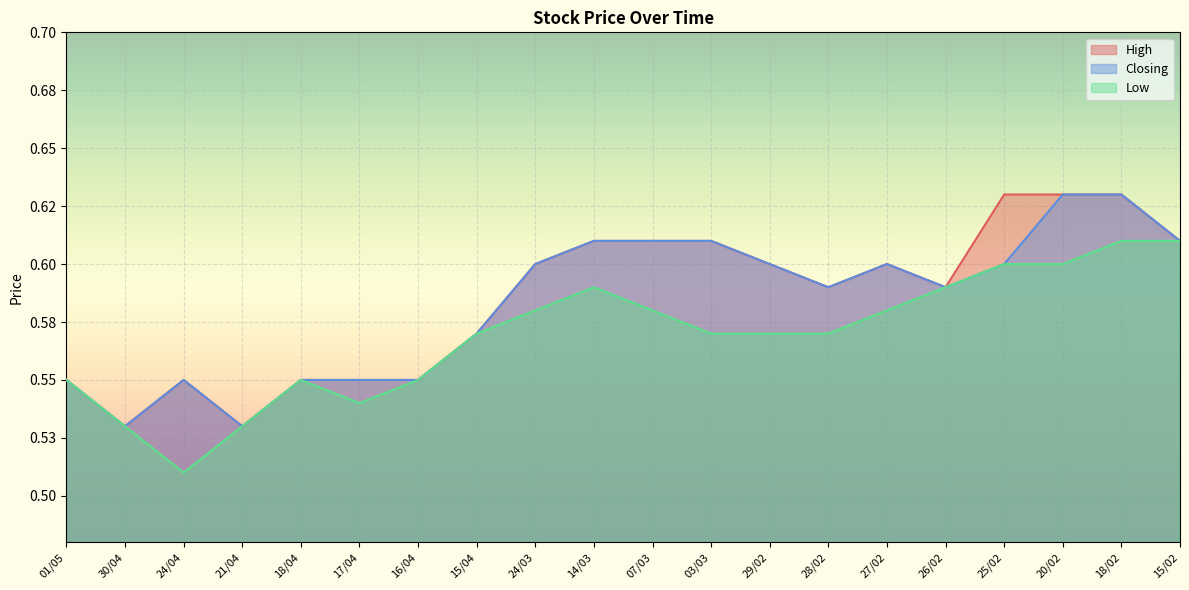

True or false: Low and Closing intersect in this chart.

False